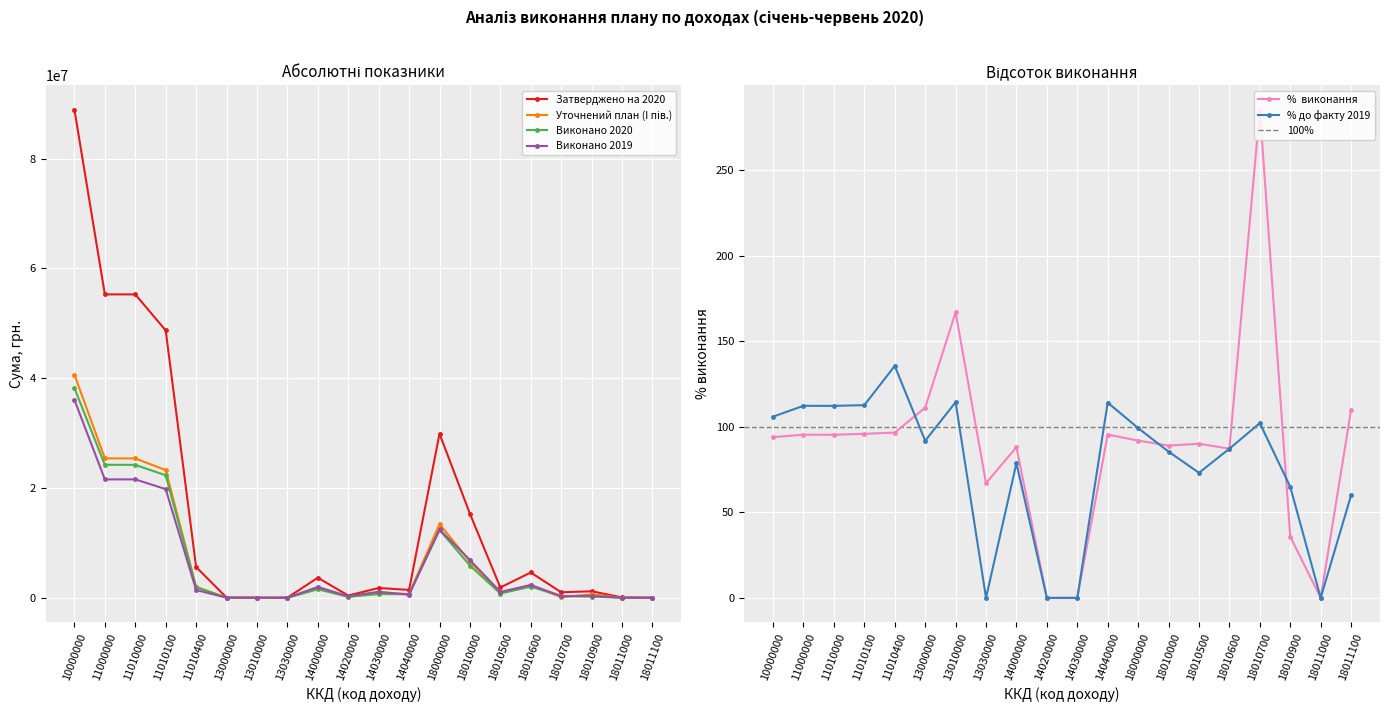

What is the total value across all series at 18010000?

34704394.4